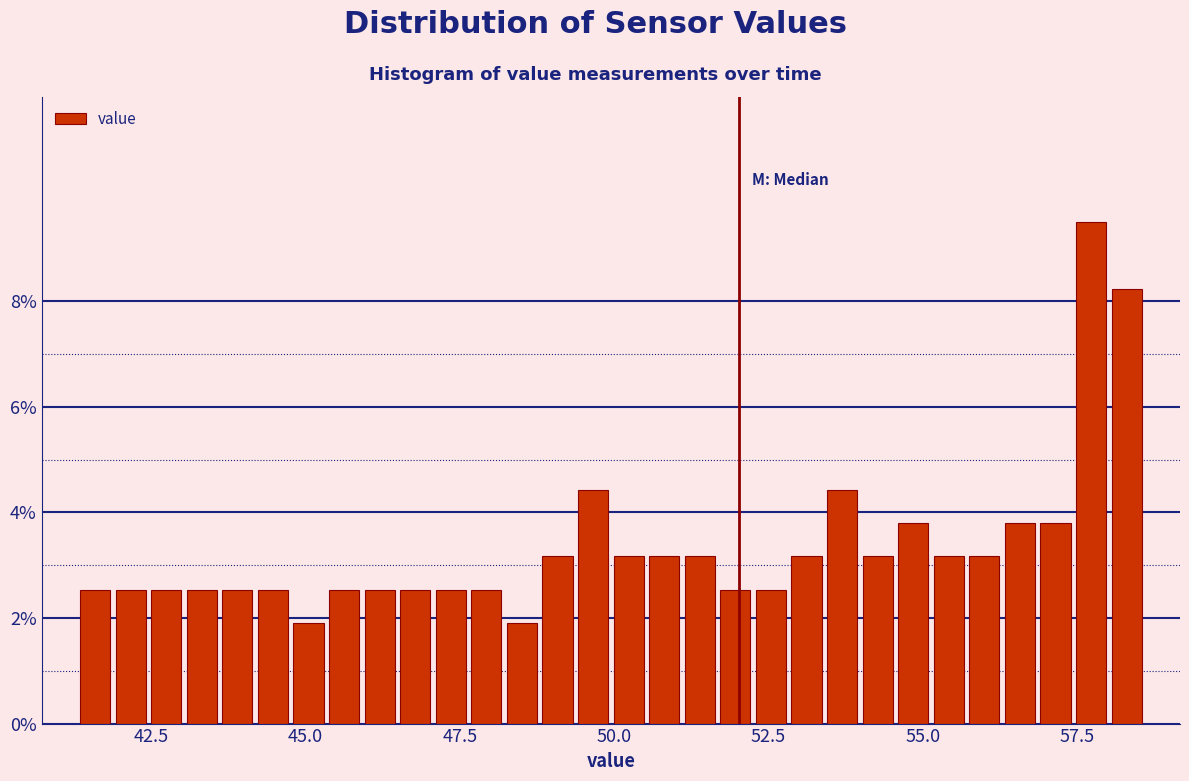

Read against the x-axis, roughly where is the centre of the tallest bar?

57.5